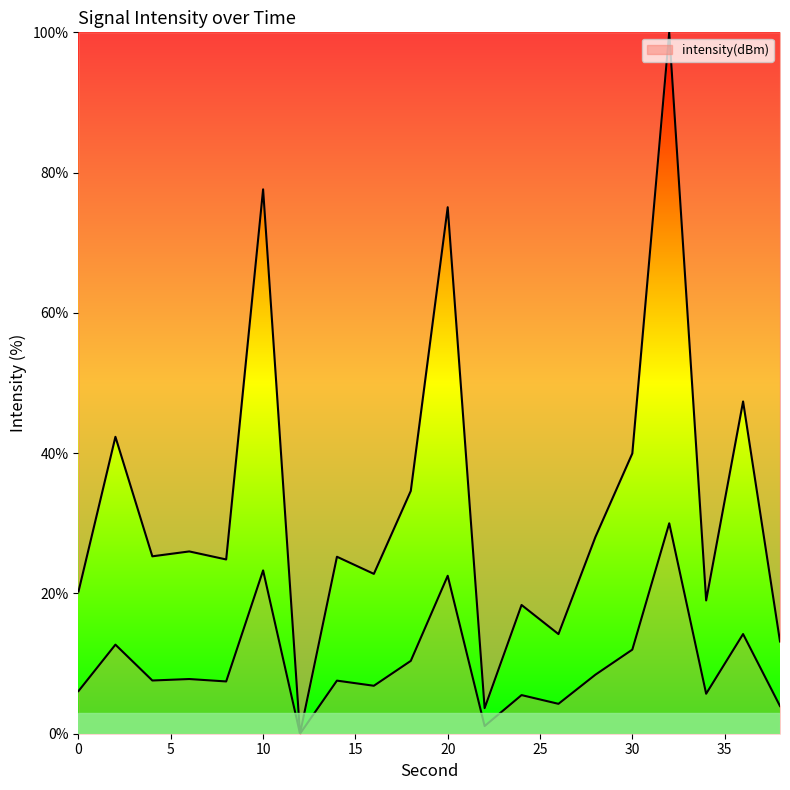

Read the value at 2.

42.3